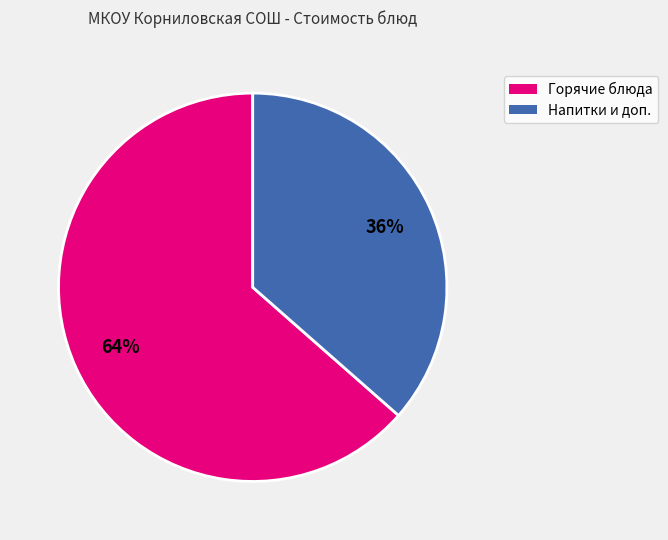

Is there a majority slice in this chart?

Yes